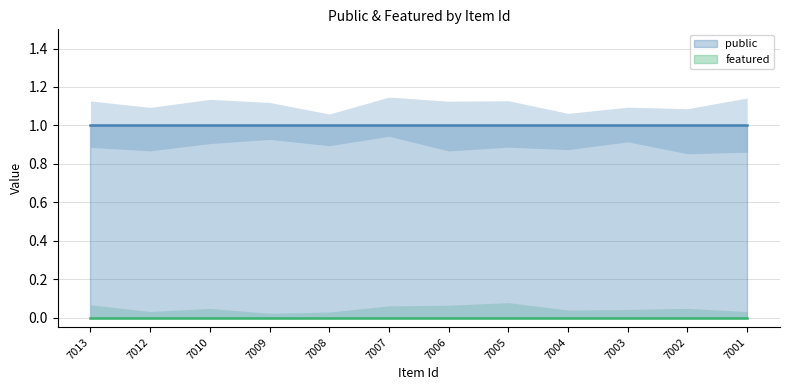

Reading left to right, transcribe all the data shown in this chart.

public: 7013=1	7012=1	7010=1	7009=1	7008=1	7007=1	7006=1	7005=1	7004=1	7003=1	7002=1	7001=1
featured: 7013=0	7012=0	7010=0	7009=0	7008=0	7007=0	7006=0	7005=0	7004=0	7003=0	7002=0	7001=0